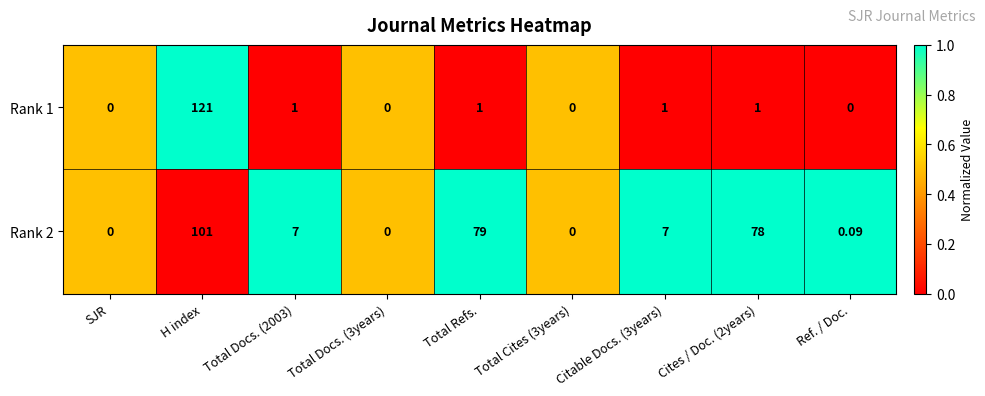

Where does the Rank 2 series first go above 7?

H index